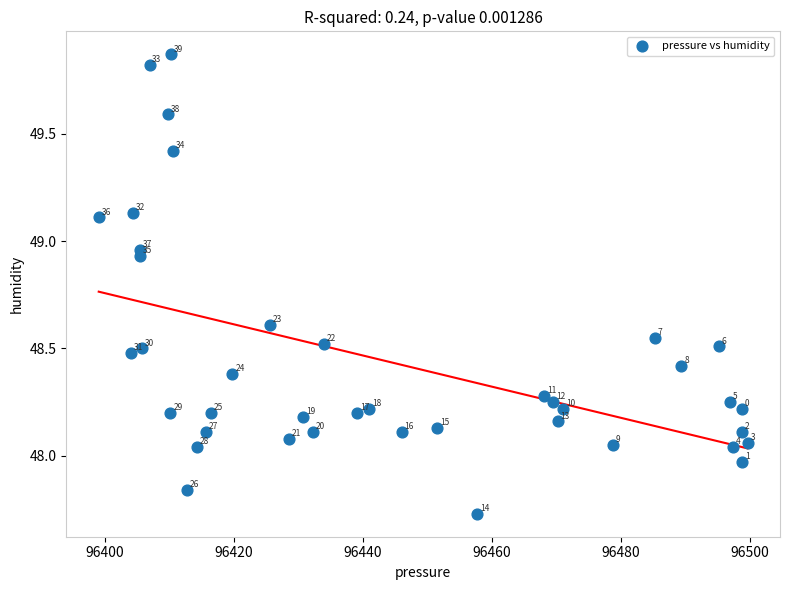

What is the range of Y values (max minus min)?

2.1